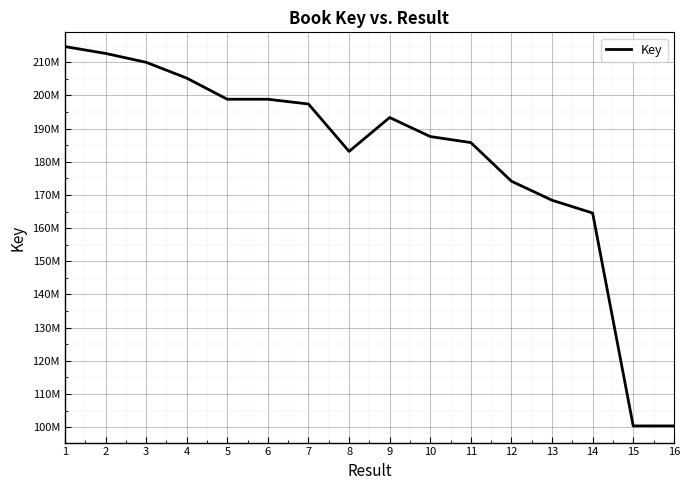

List the labels in order of value, smallest first.

15, 16, 14, 13, 12, 8, 11, 10, 9, 7, 5, 6, 4, 3, 2, 1